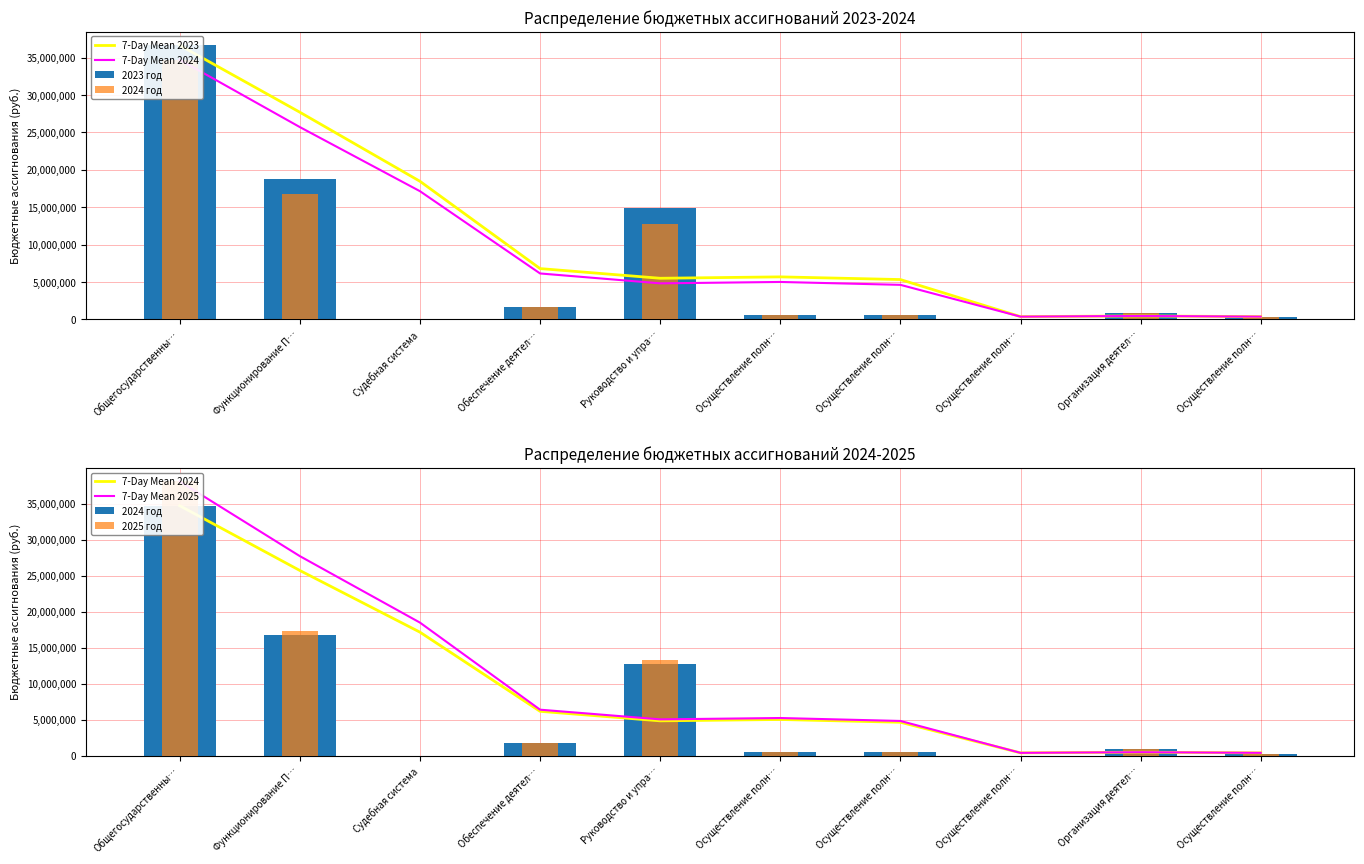

Which has a higher value, Осуществление полн… or Судебная система?

Судебная система